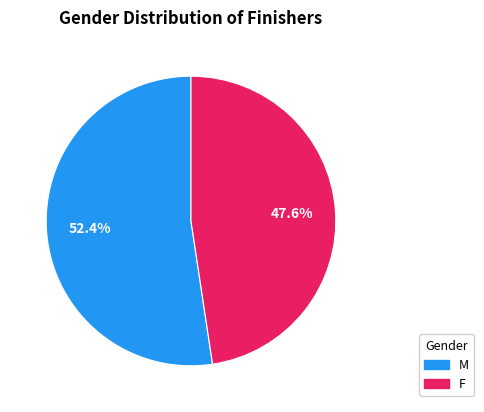

Approximately how many times larger is the value at F compared to M?

0.9